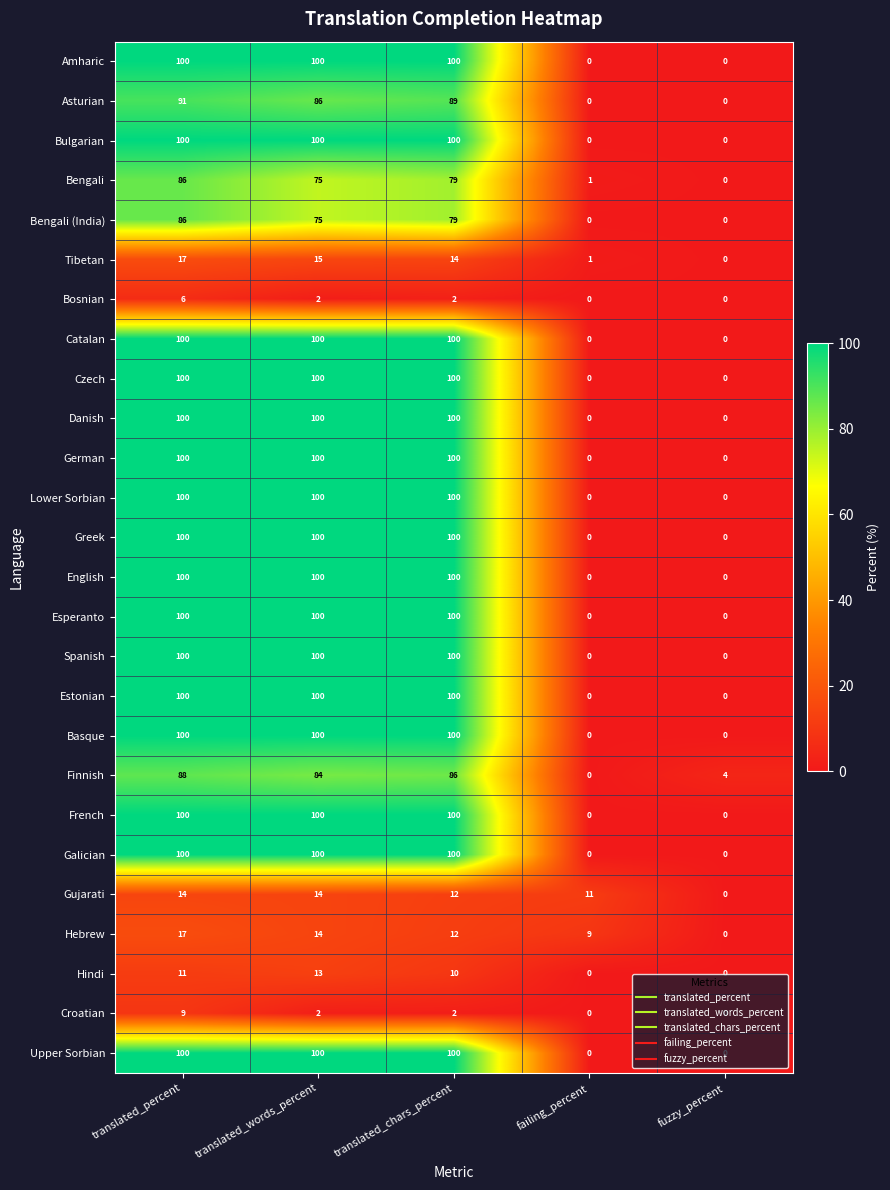

What is the difference between the highest and lowest values at failing_percent?

11